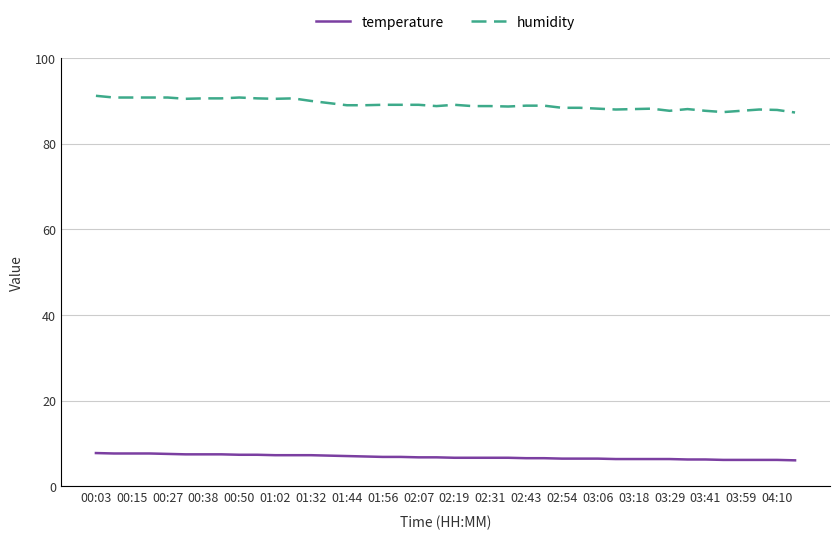

Does the chart display data point markers on the line(s)?

No